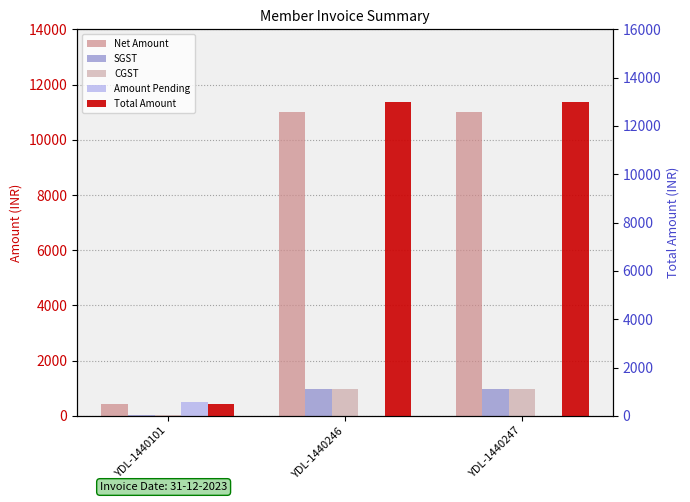

The value of Amount Pending at YDL-1440101 is 500.0. True or false?

True